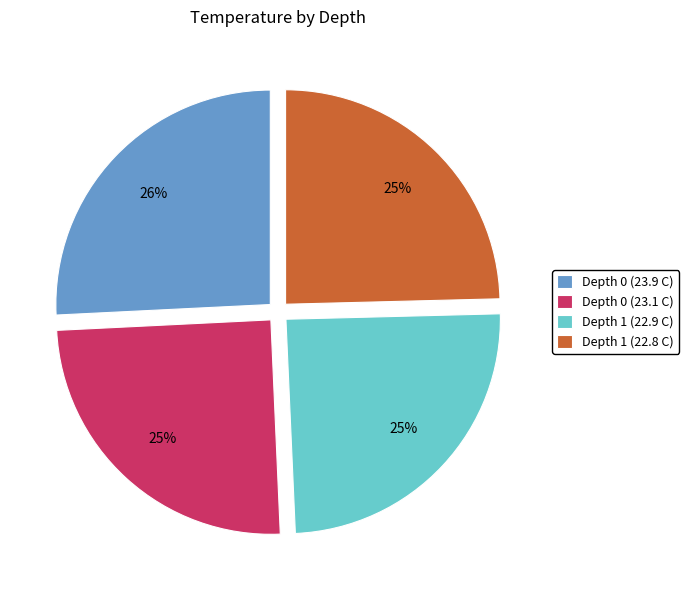

Approximately how many times larger is the value at Depth 0 (23.1 C) compared to Depth 1 (22.8 C)?

1.0